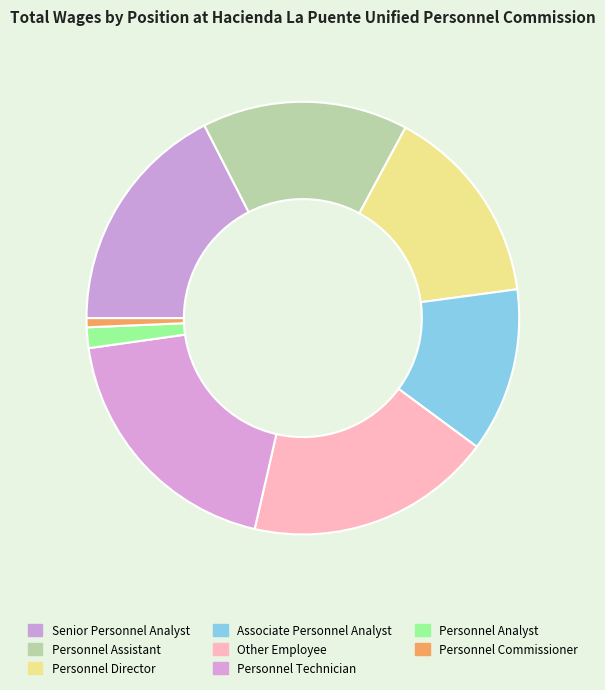

Does any single category account for the majority?

No